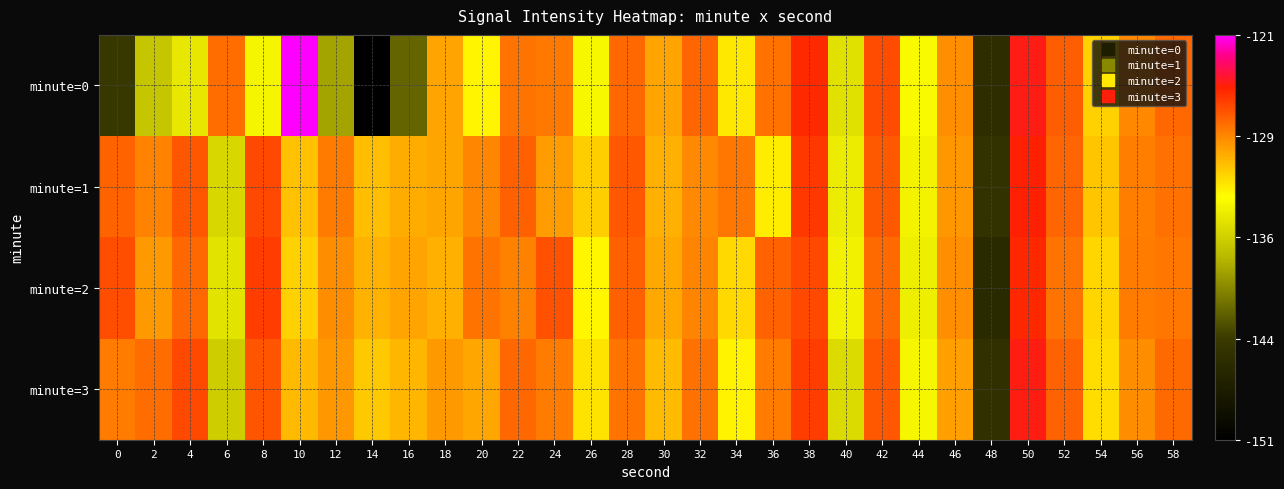

Which series has the widest spread of values?

minute=0